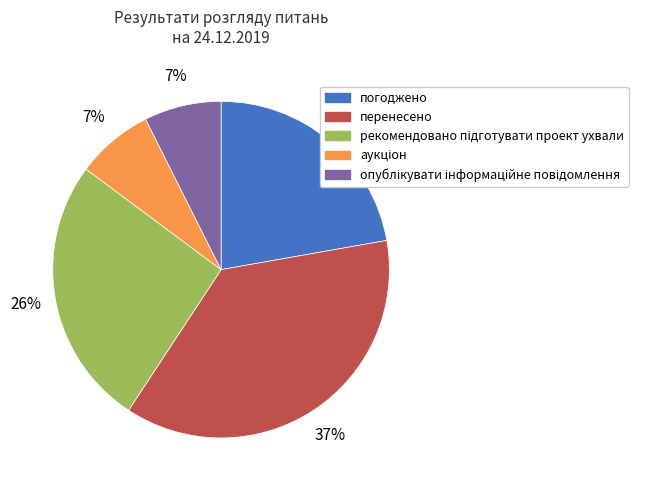

To the nearest percent, what is the difference between the largest and smallest slice percentages?

30%